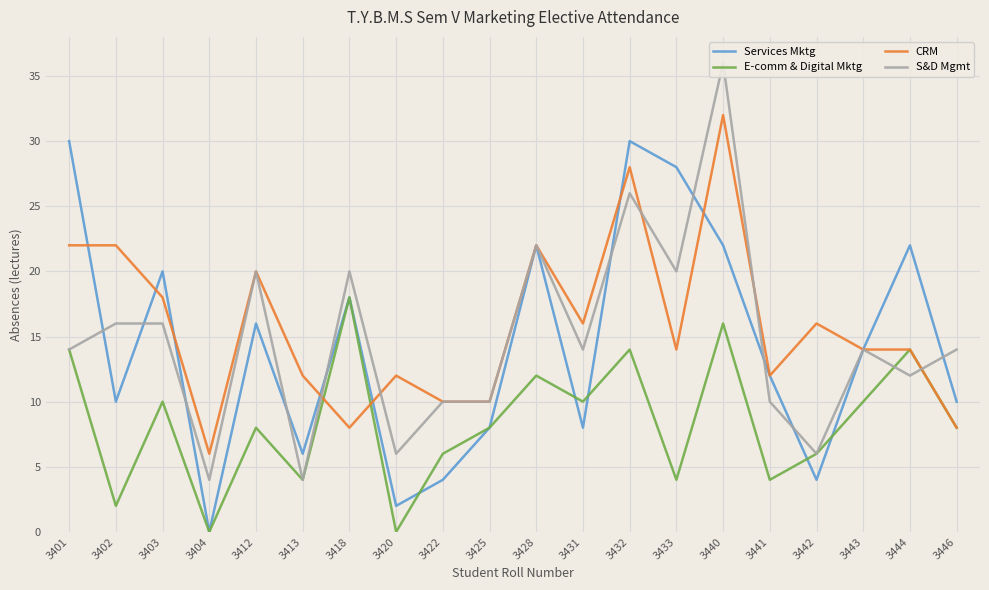

Is this an area chart (filled region under the line)?

No